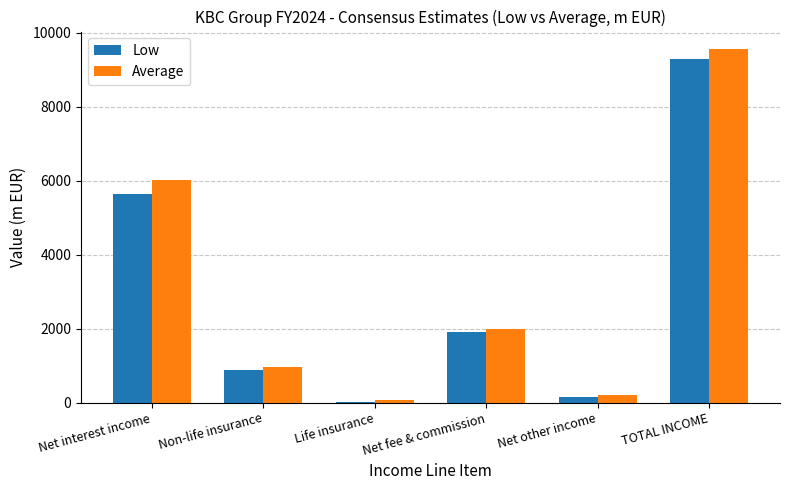

Count the number of categories in the chart.

6